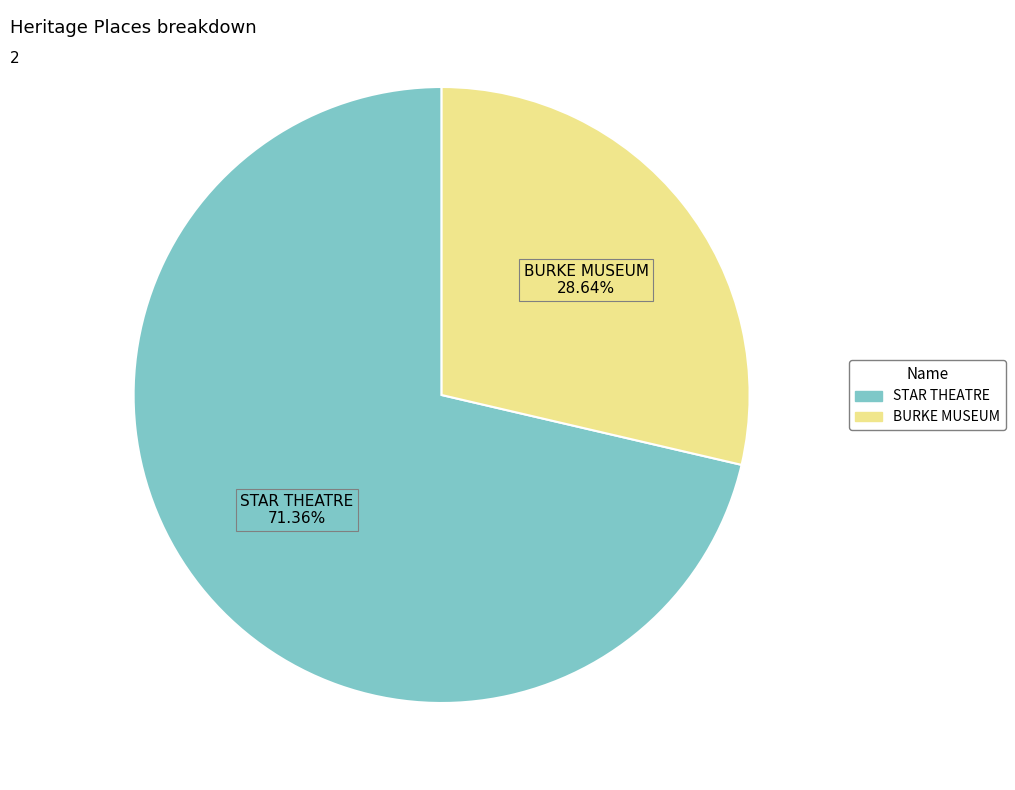

How many segments does this pie chart have?

2